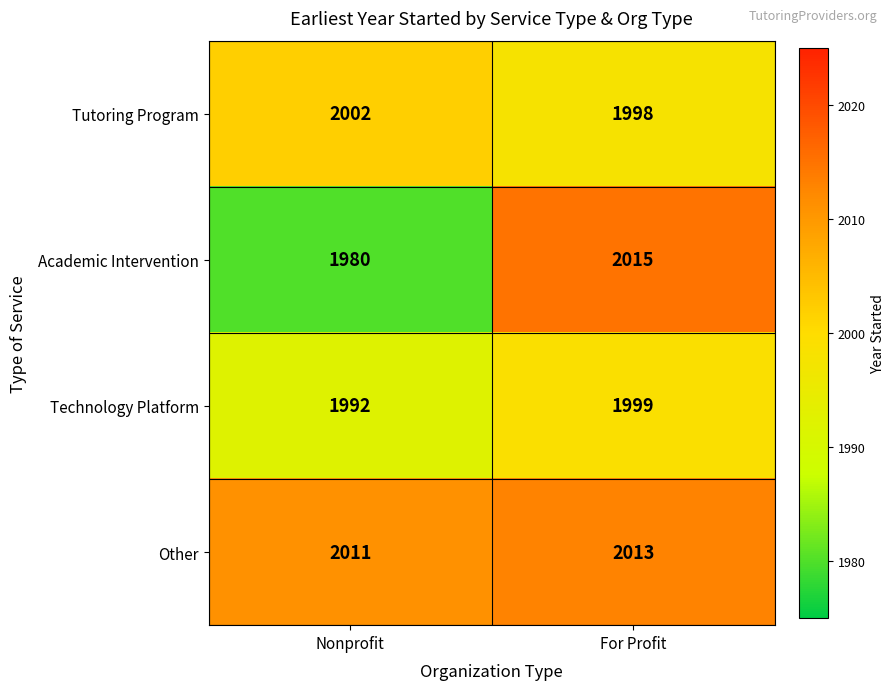

List the series in order of their peak value, highest first.

Academic Intervention, Other, Tutoring Program, Technology Platform